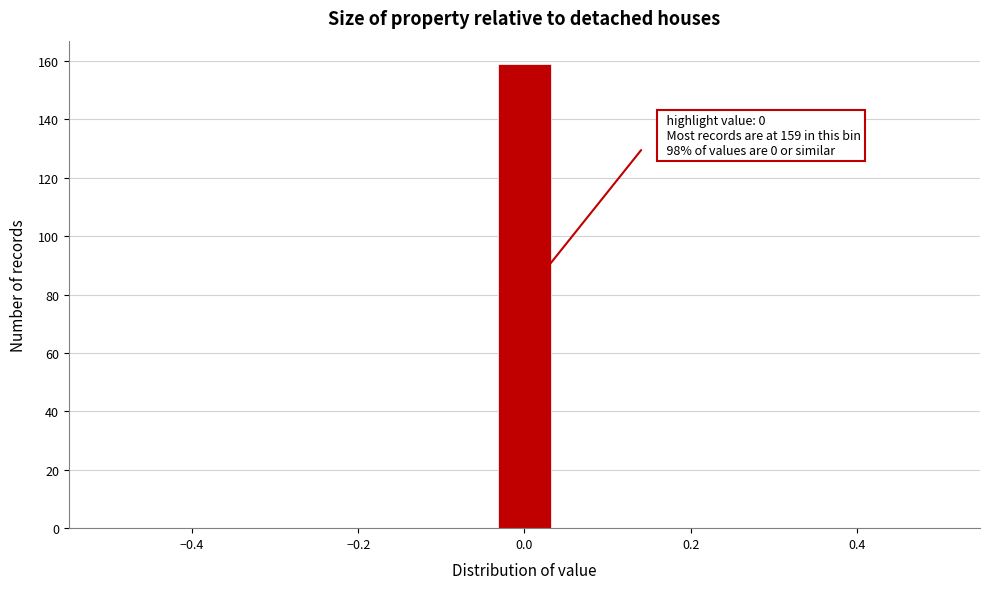

Around what value on the x-axis is the tallest bar? Give the approximate position of its centre, as read against the axis.

0.00